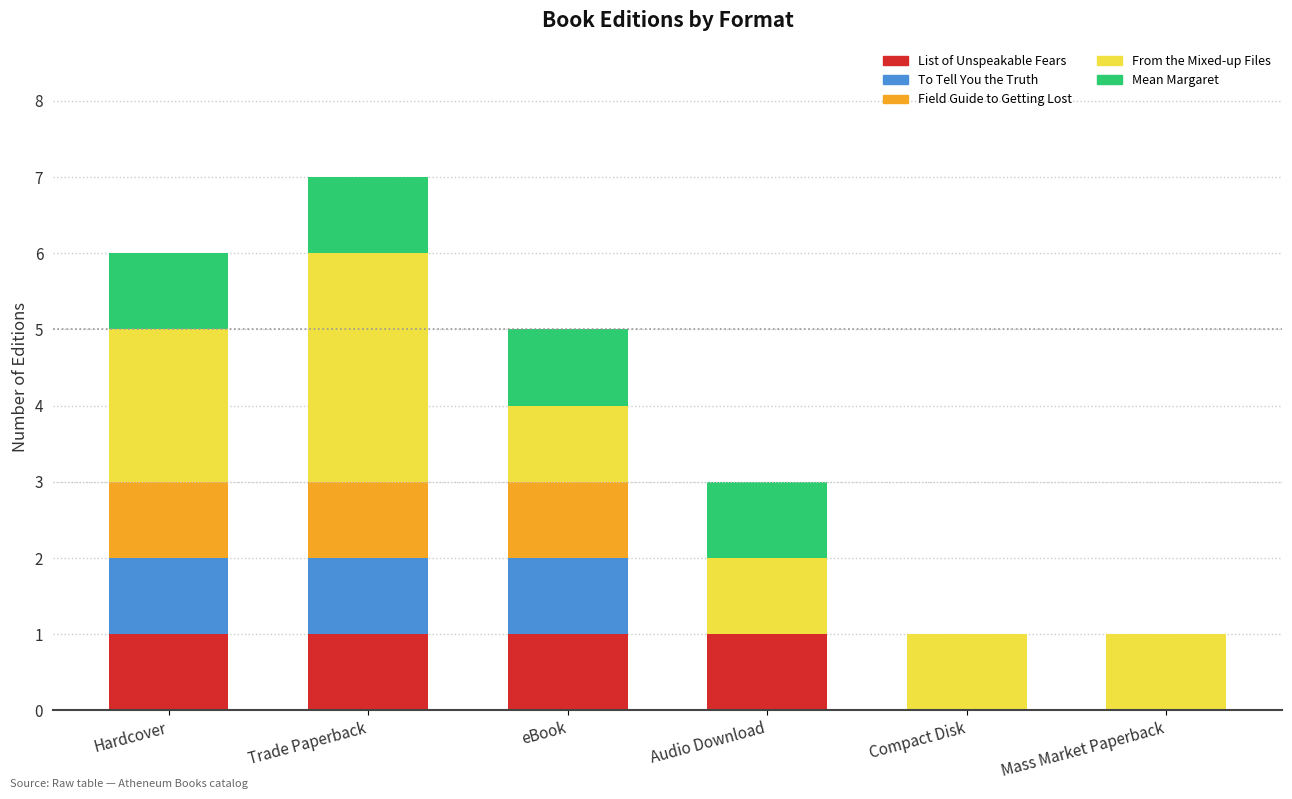

True or false: List of Unspeakable Fears has a value of 1 at Mass Market Paperback.

False